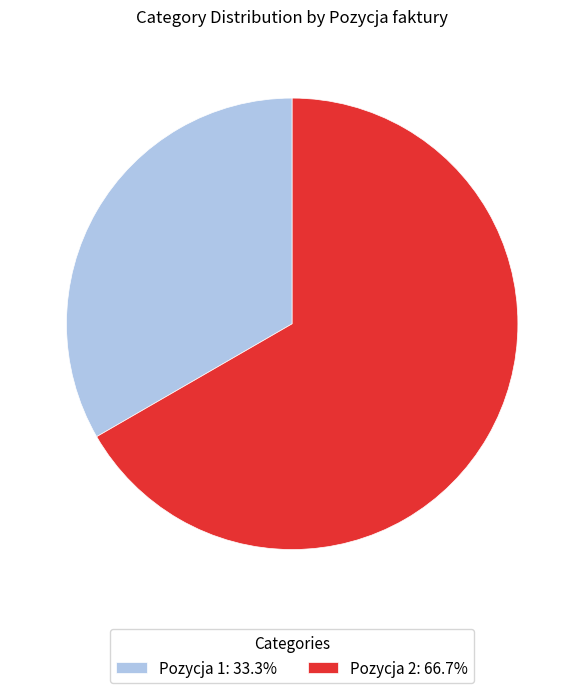

Is there a majority slice in this chart?

Yes